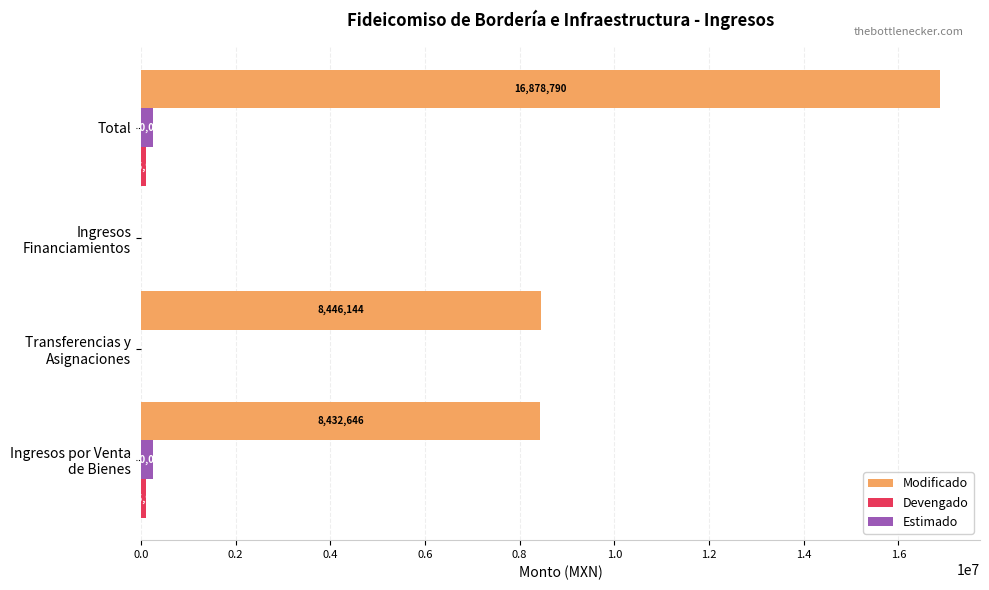

Which series has the largest total across all categories?

Modificado